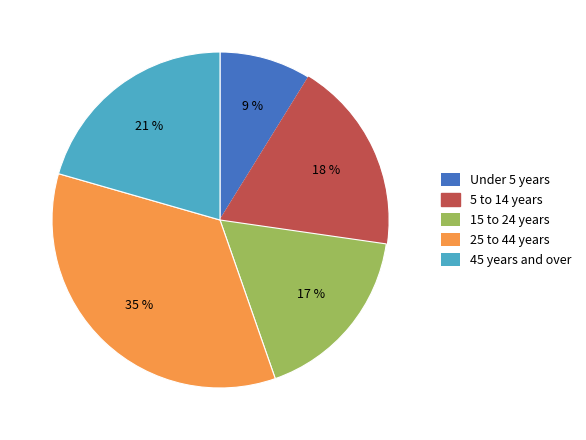

To the nearest percent, what is the difference between the largest and smallest slice percentages?

26%